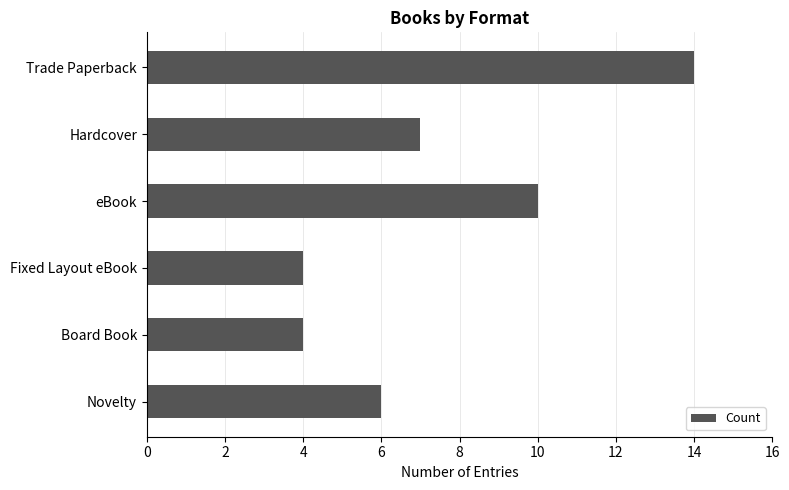

What is the label of the 5th bar from the bottom?

Hardcover